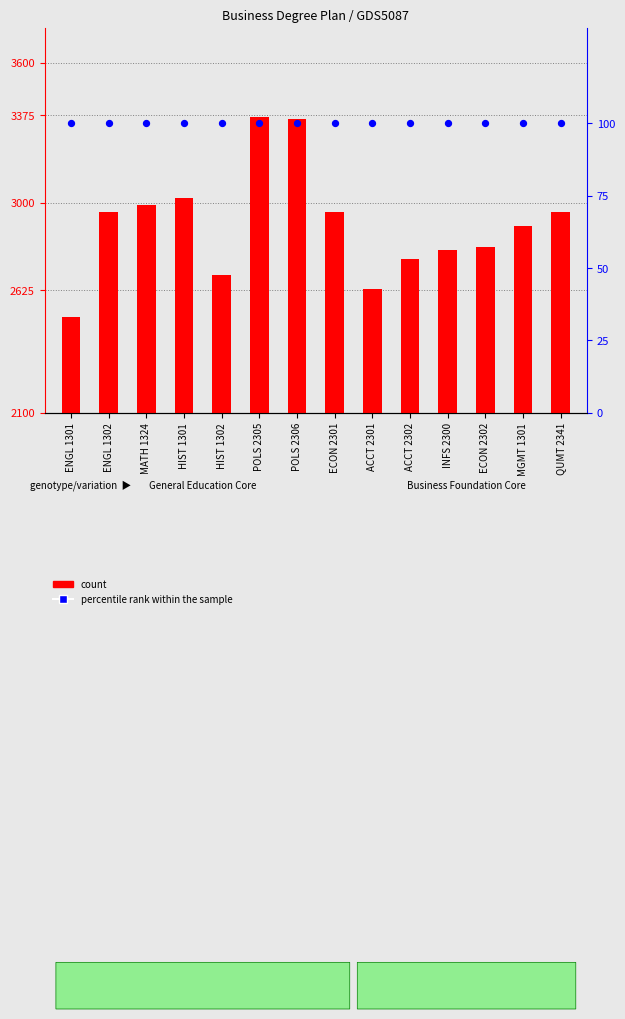

What are all the series names shown in the legend?

count, percentile rank within the sample